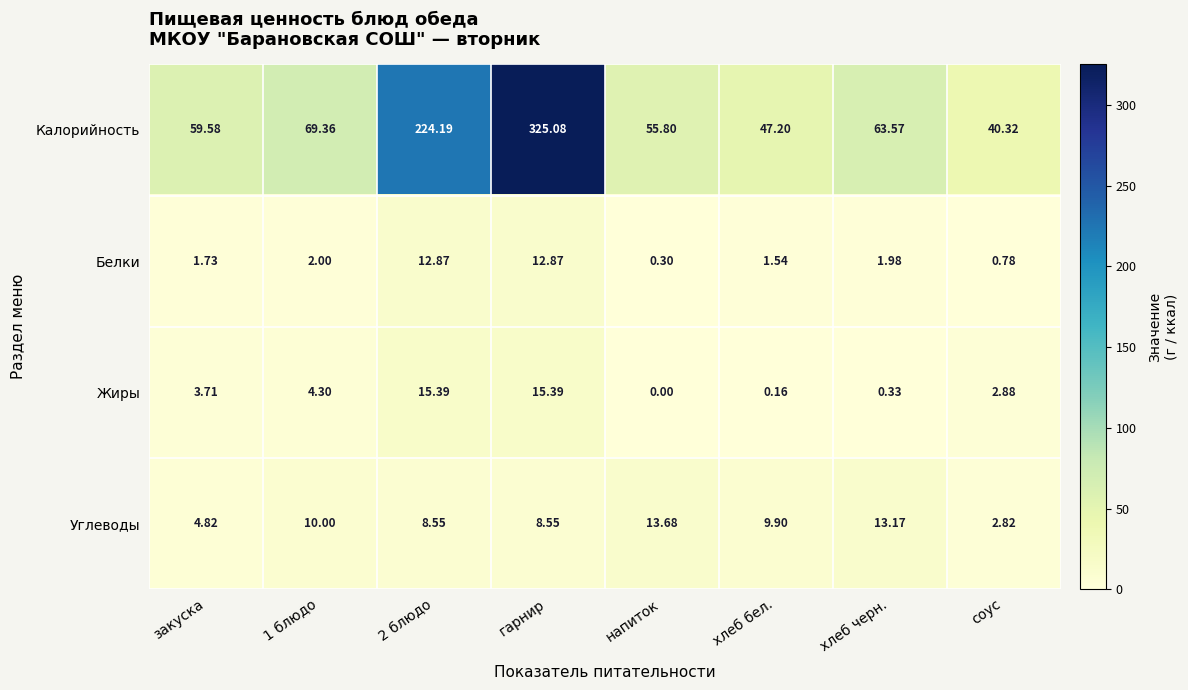

Is the value of Углеводы at хлеб черн. greater than the value of Жиры at 1 блюдо?

Yes